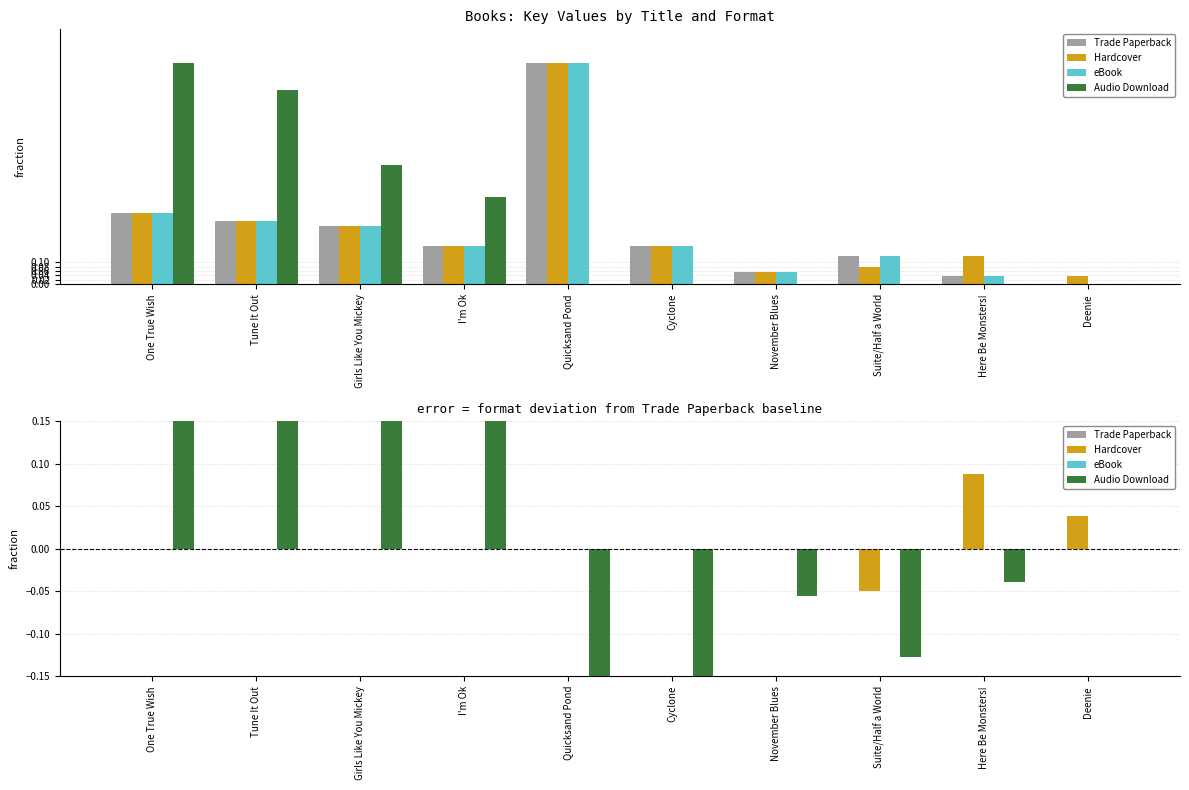

The Audio Download series shows 0.6 at Tune It Out. True or false?

True